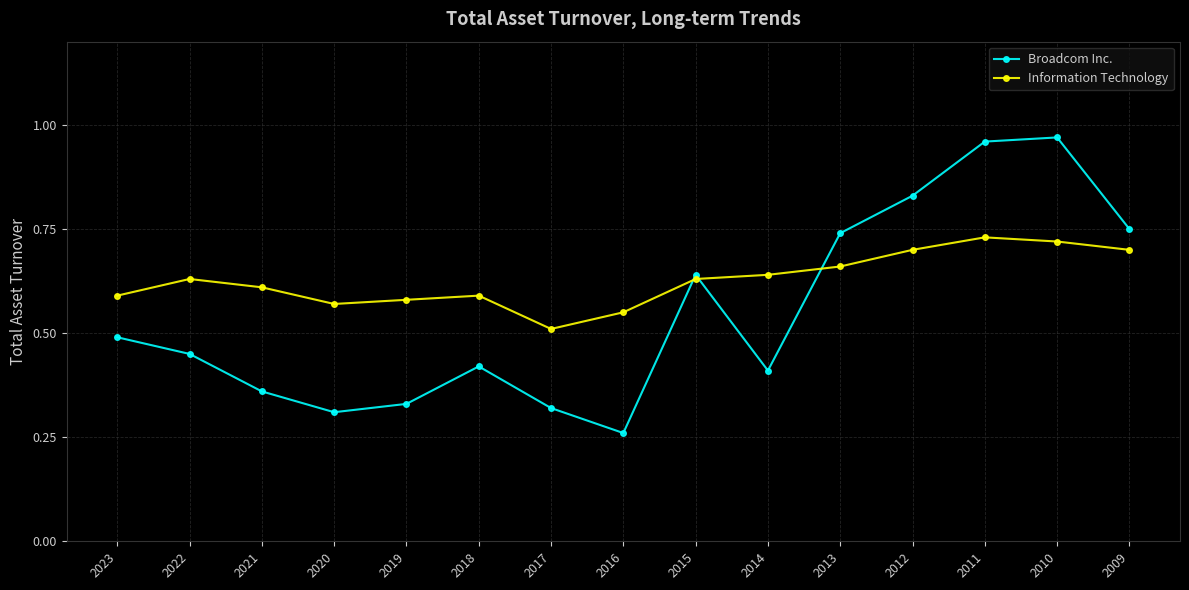

What are all the series names shown in the legend?

Broadcom Inc., Information Technology